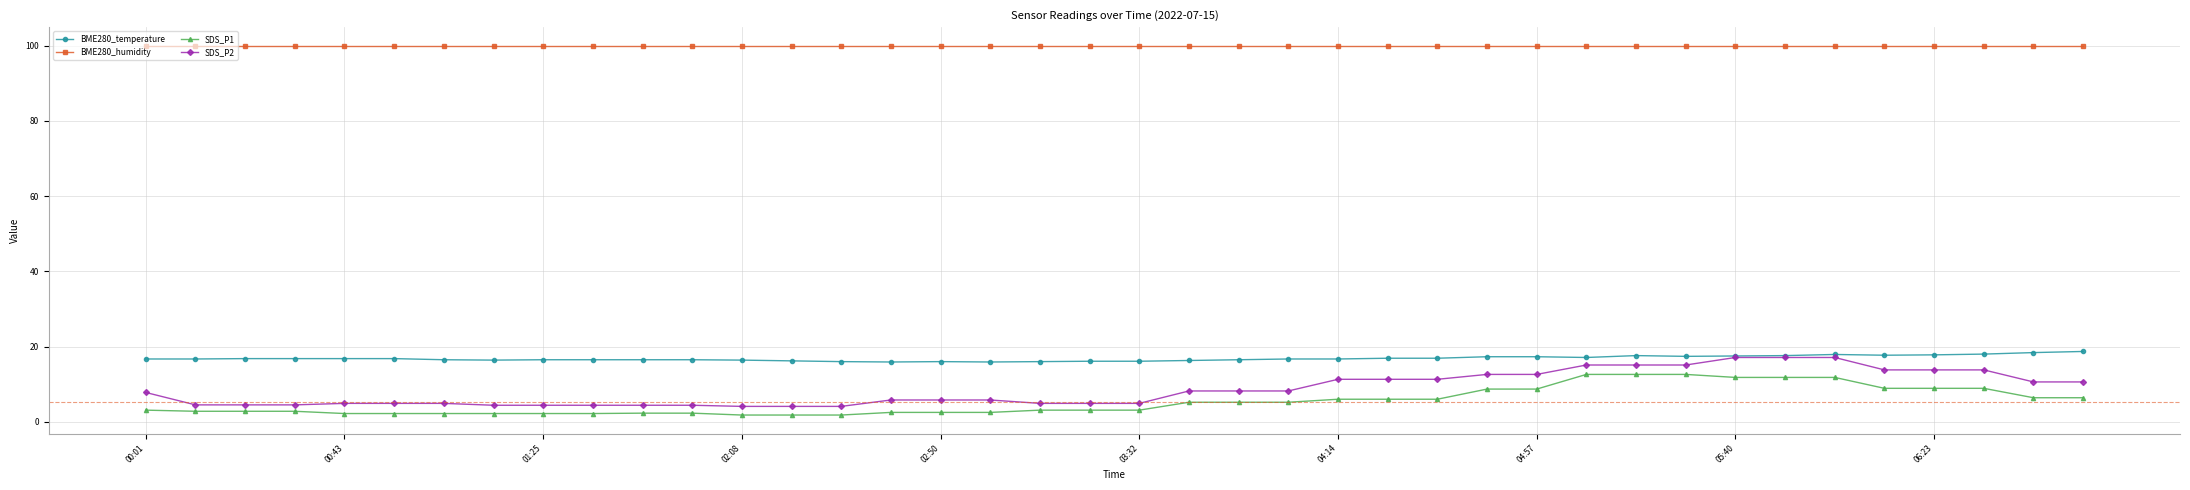

What is the minimum value shown in the chart?

1.8